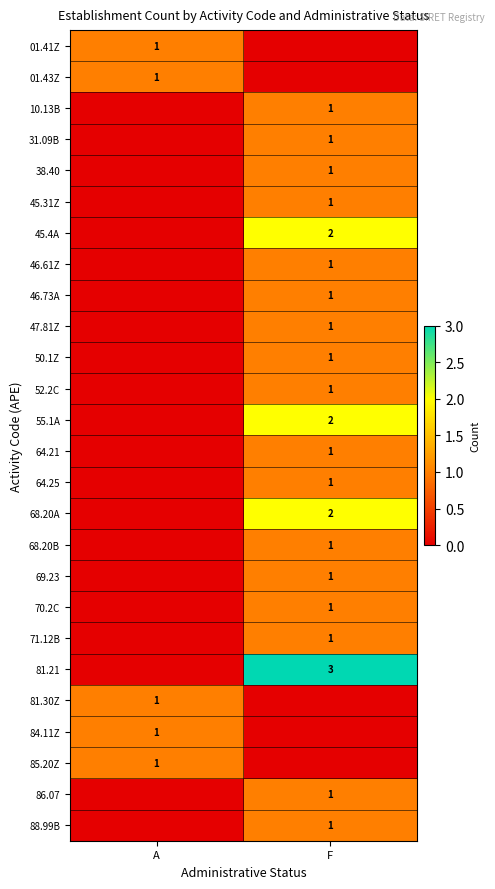

How many categories are shown in the chart?

2